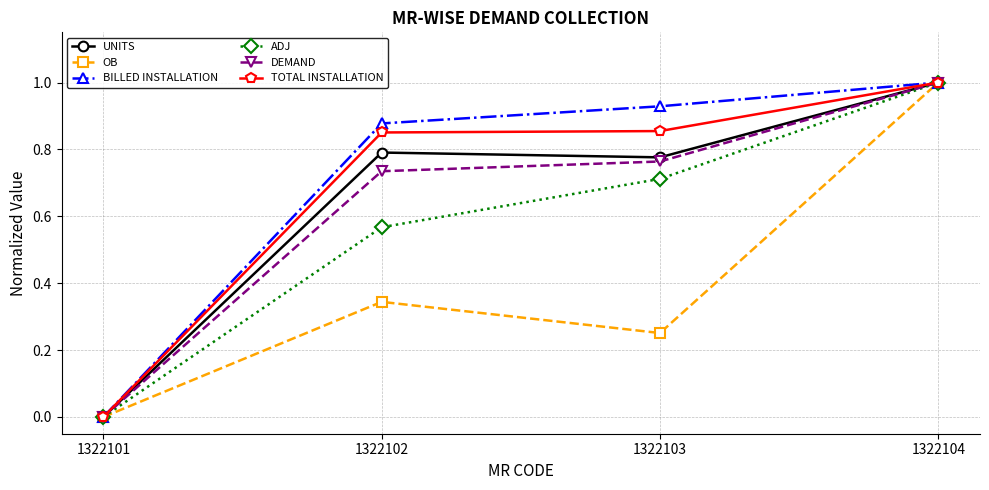

What are all the series names shown in the legend?

UNITS, OB, BILLED INSTALLATION, ADJ, DEMAND, TOTAL INSTALLATION